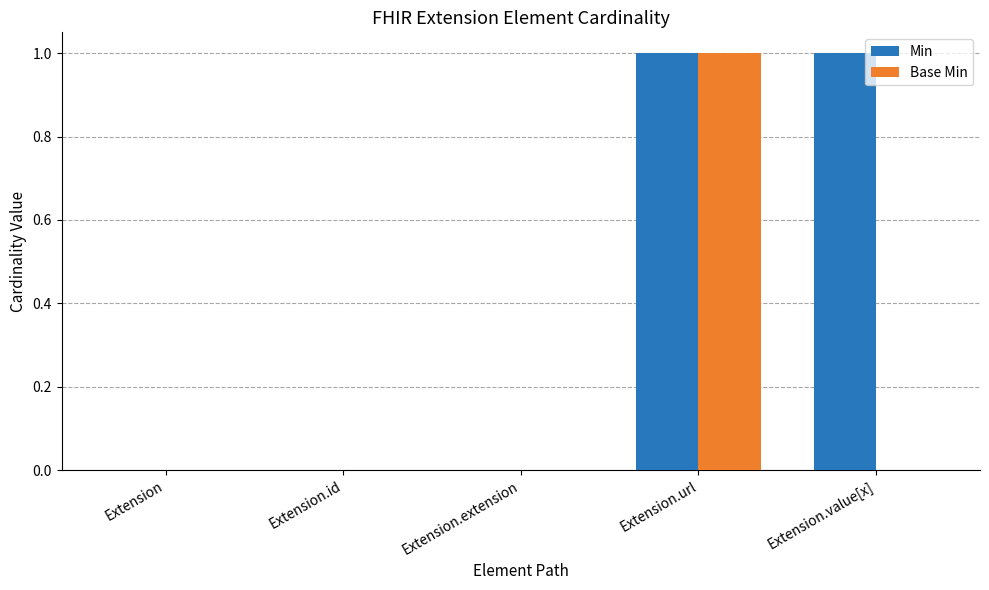

How many categories are shown in the chart?

5